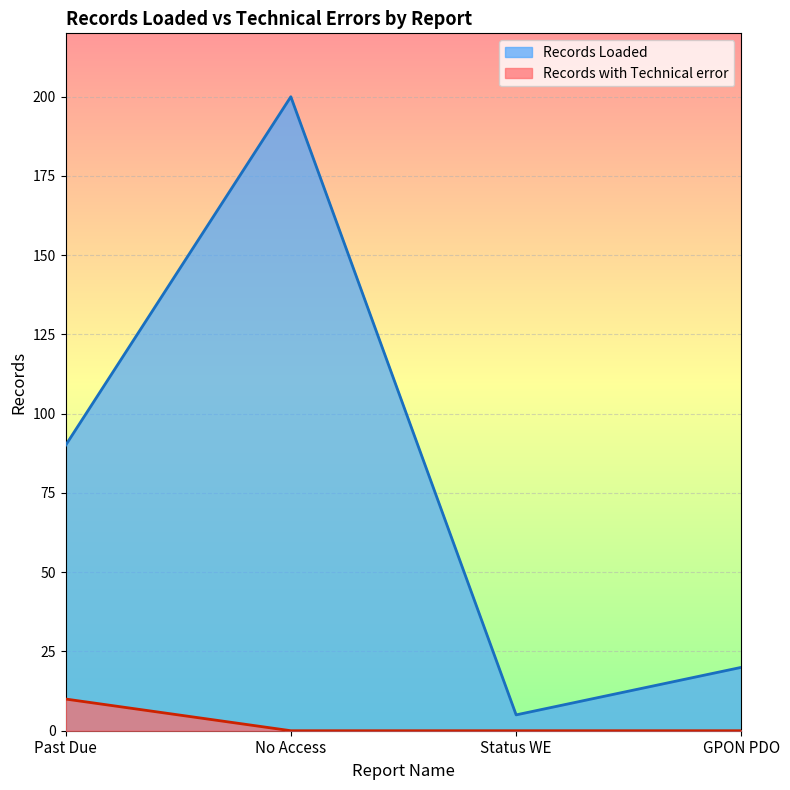

What are all the series names shown in the legend?

Records Loaded, Records with Technical error